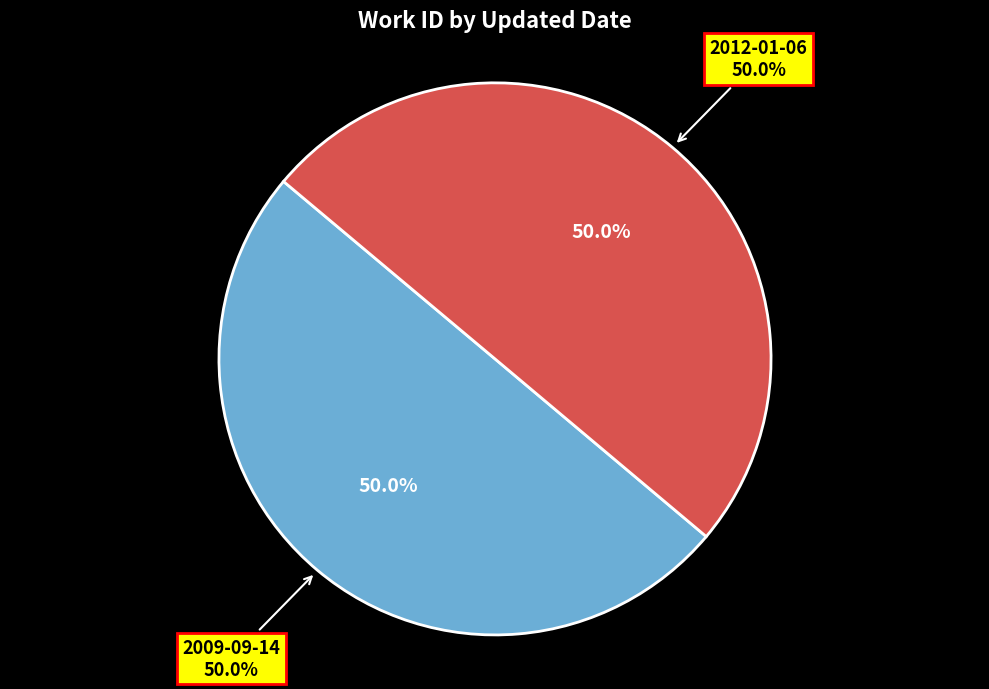

To the nearest percent, what is the average slice percentage?

50%